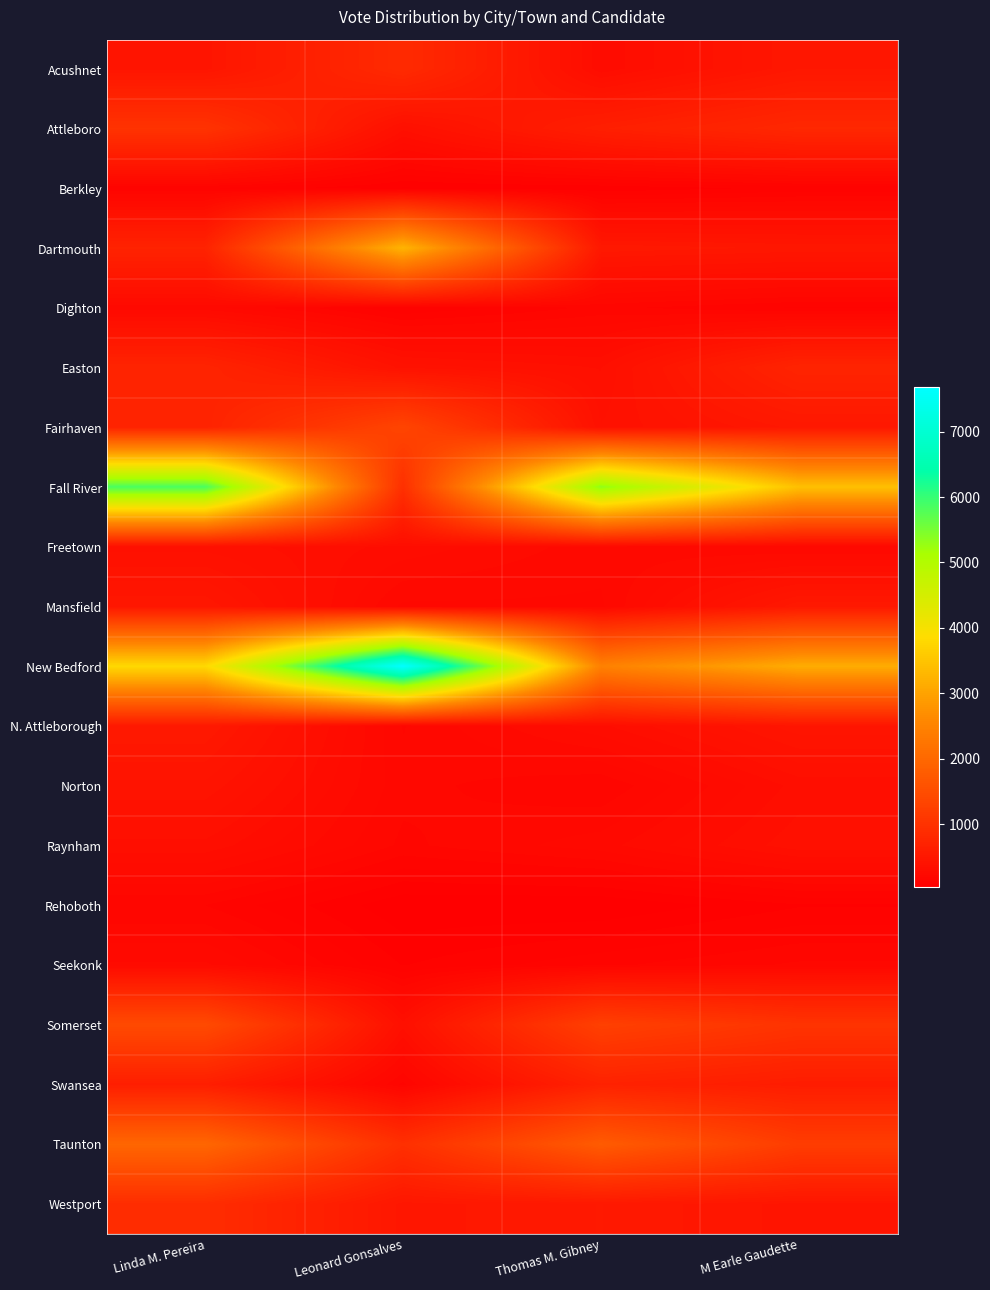

The value of N. Attleborough at M Earle Gaudette is 636. True or false?

False